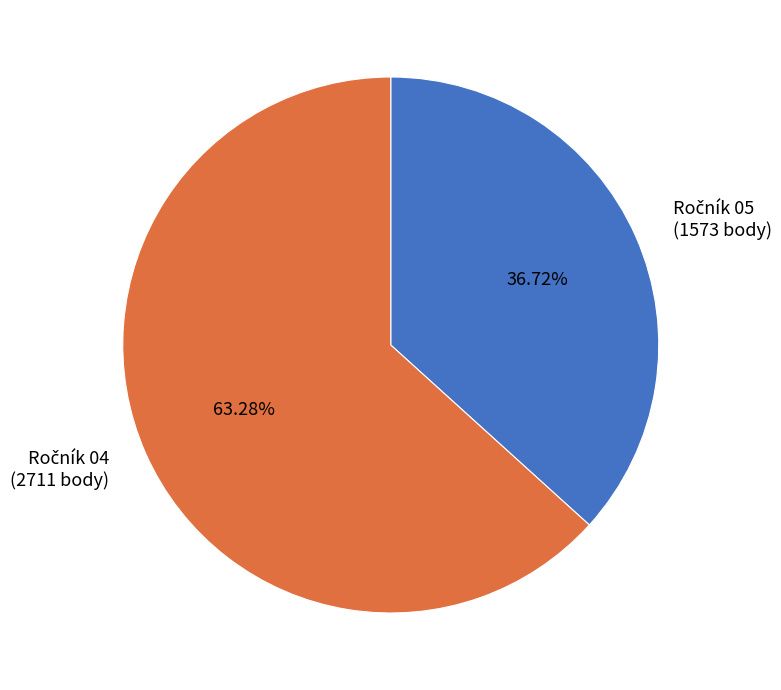

Is there a majority slice in this chart?

Yes